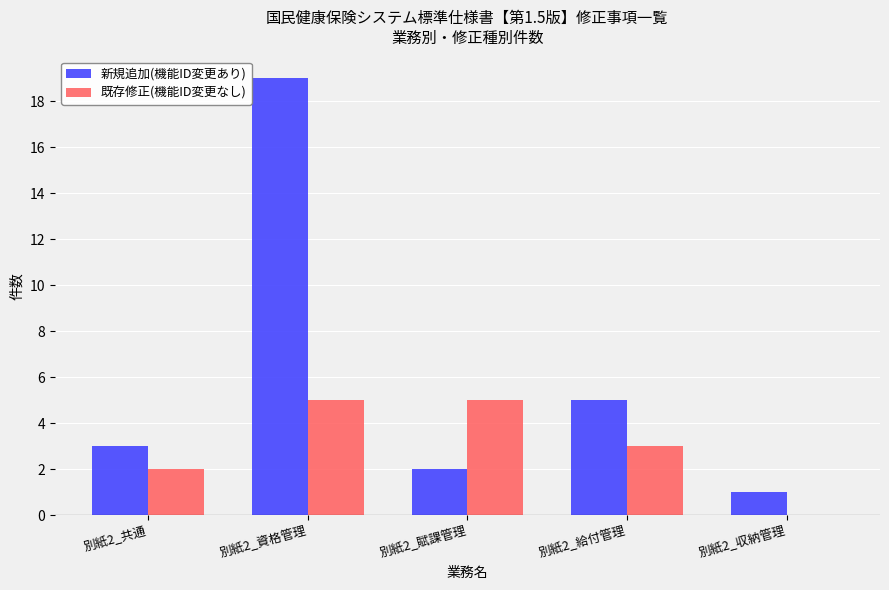

Which series changed the most between 別紙2_資格管理 and 別紙2_収納管理?

新規追加(機能ID変更あり)